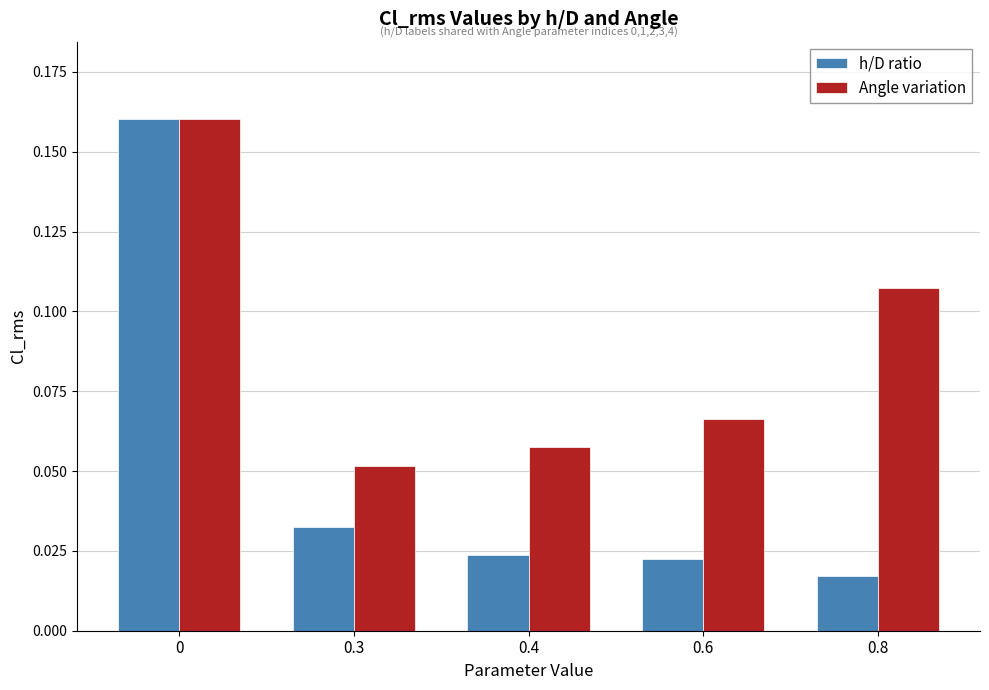

Is the value of Angle variation at 0.4 greater than the value of h/D ratio at 0.6?

Yes